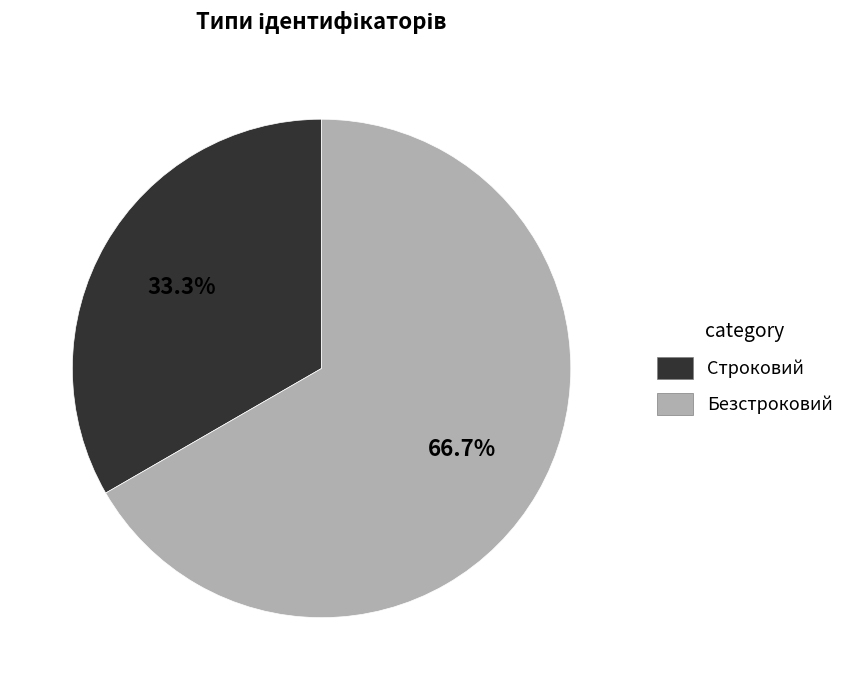

Is there any slice that represents more than half of the pie?

Yes